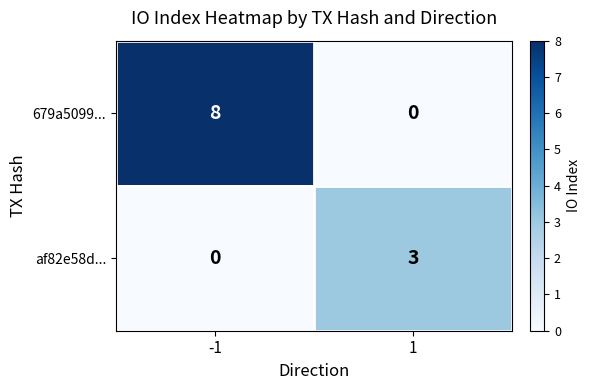

What is the total value across all series at 1?

3